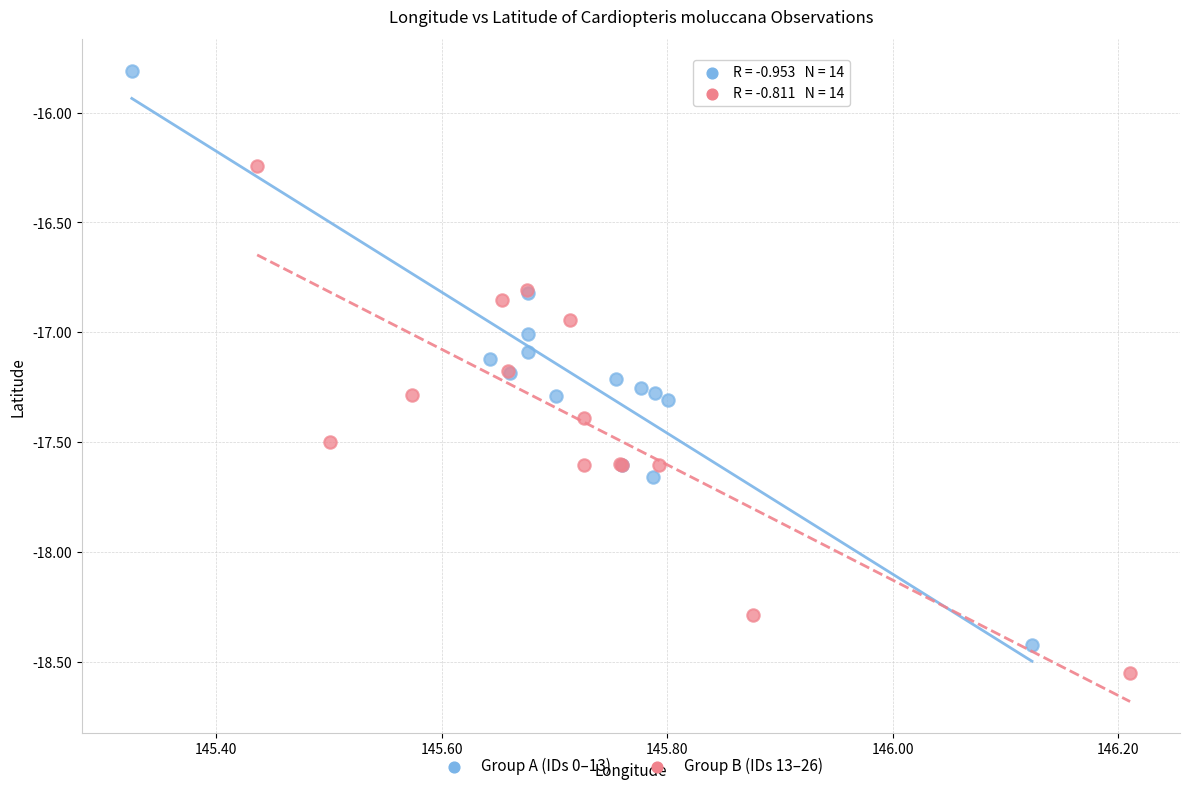

Which series contains the lowest Y value?

Group B (IDs 13–26)